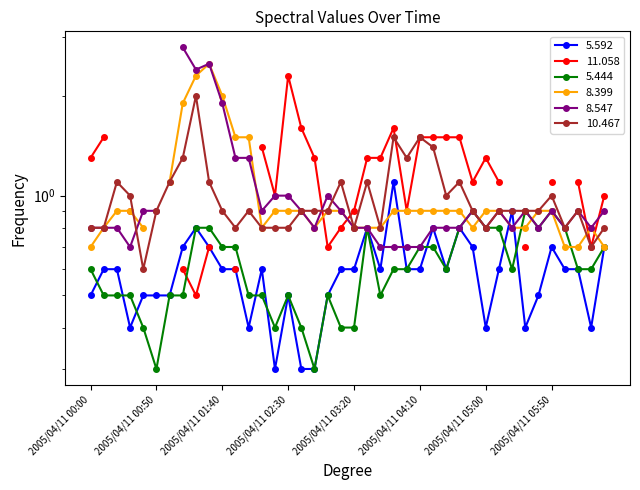

Which label corresponds to the largest value in the chart?

2005/04/11 01:20